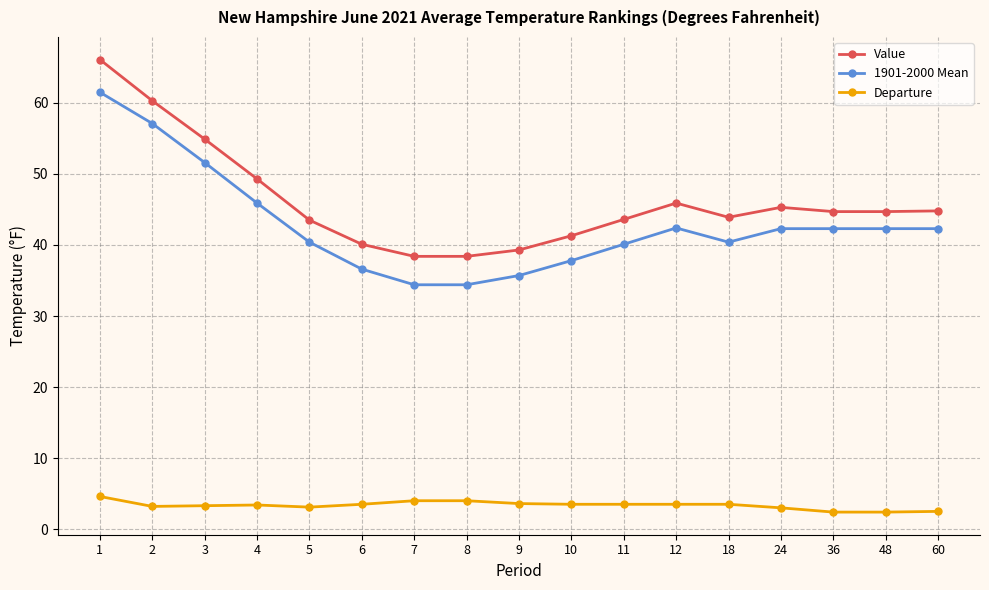

What is the difference between the Value values at 12 and 1?

20.2